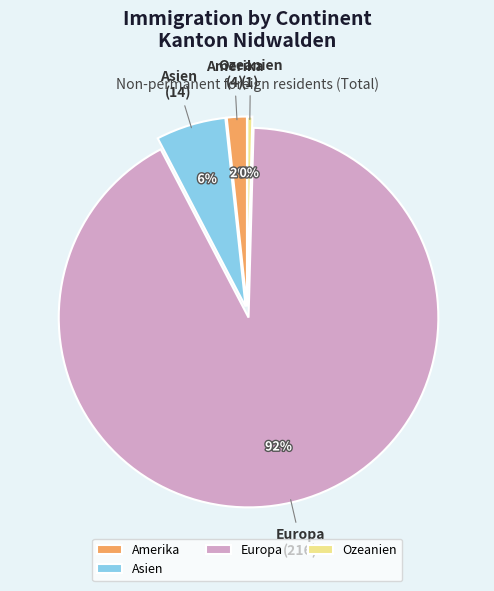

What is the majority slice?

Europa